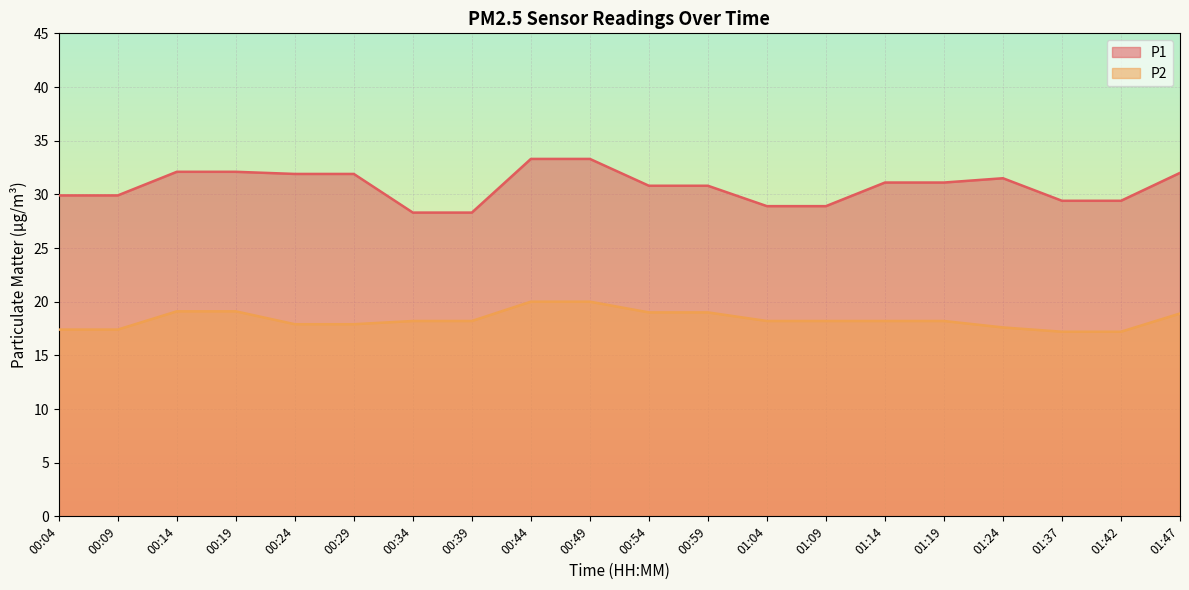

What position from the left is 01:47?

20